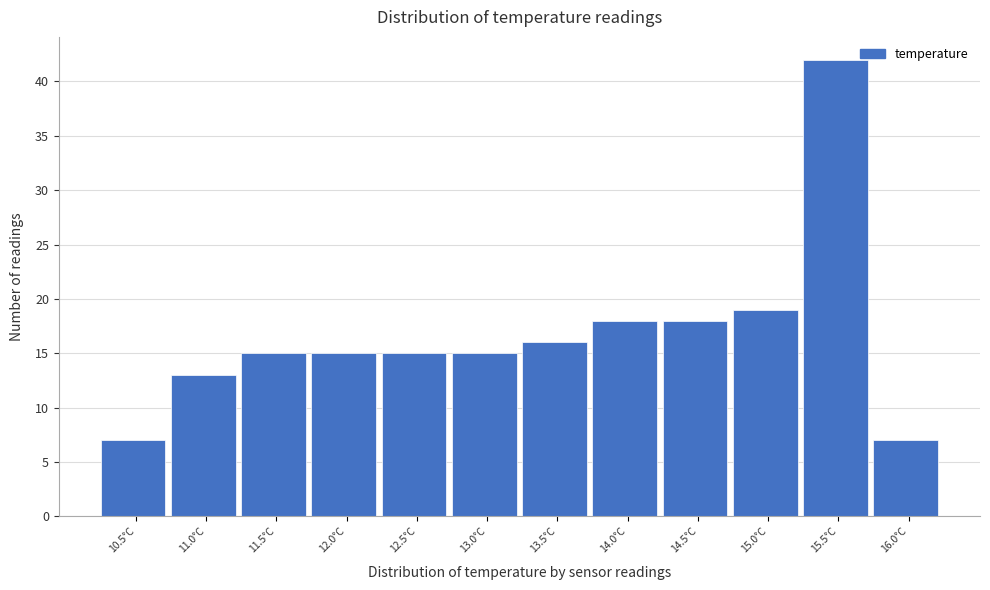

Reading left to right, extract all data points from this chart.

7	13	15	15	15	15	16	18	18	19	42	7